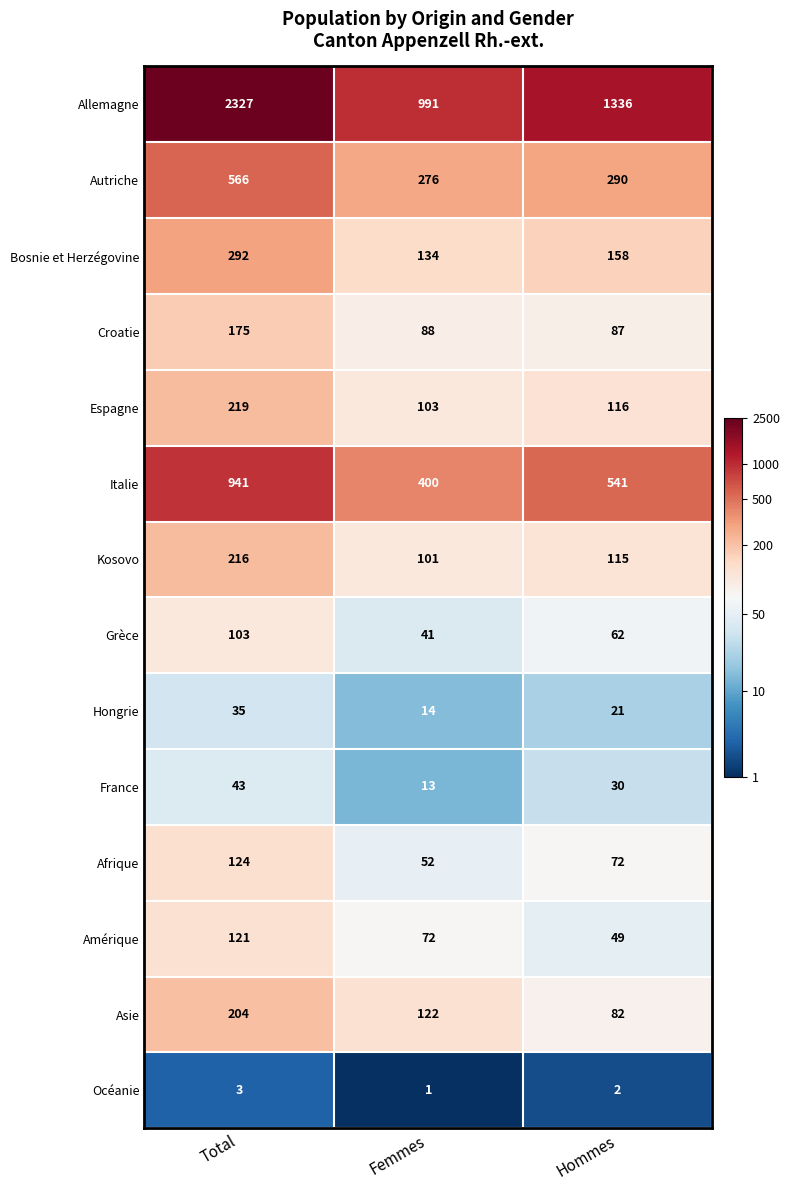

True or false: Italie has a value of 400 at Femmes.

True